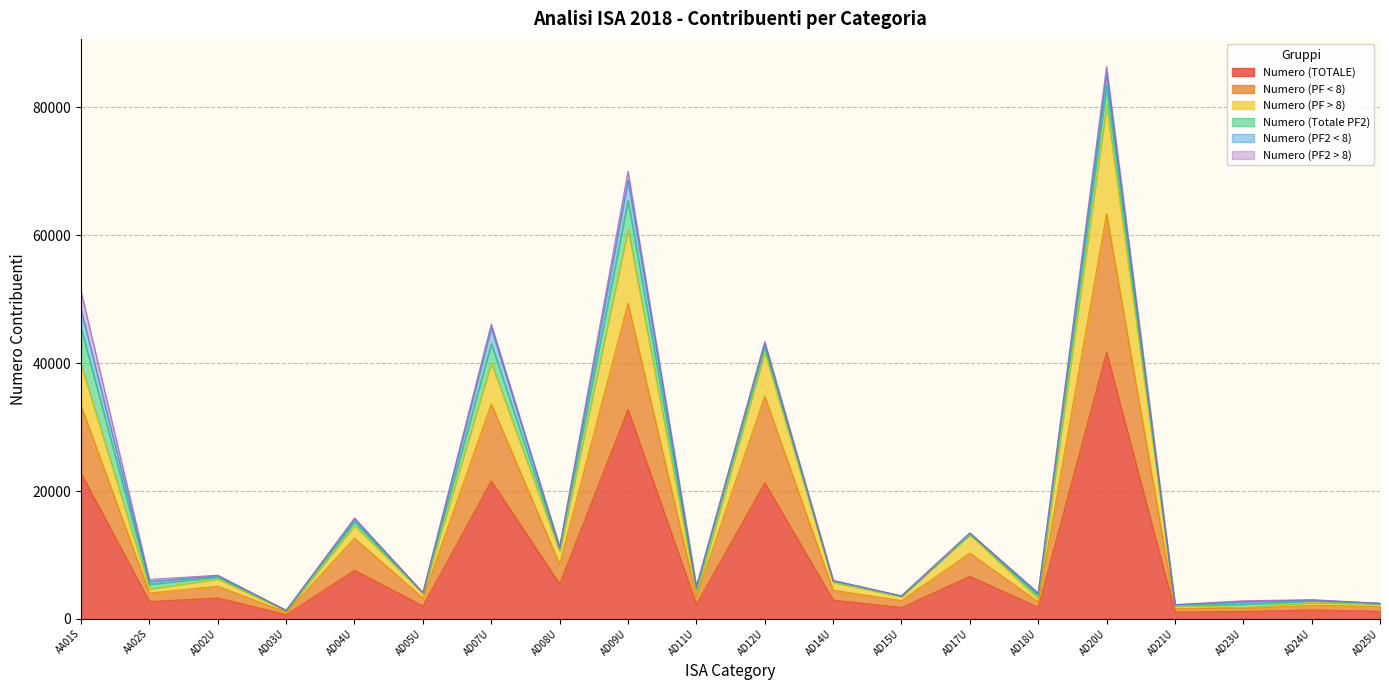

At which category is the sum across all series the highest?

AD20U